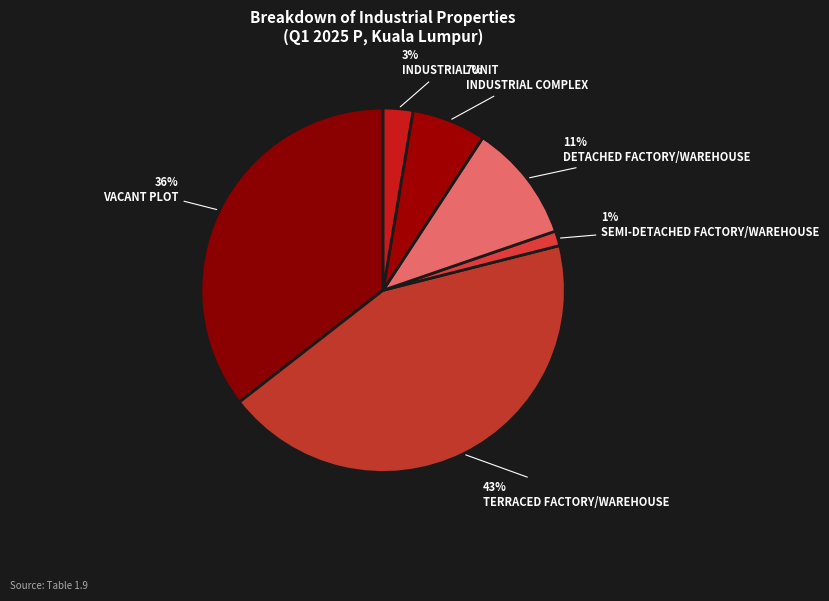

Count the number of slices in the pie.

6